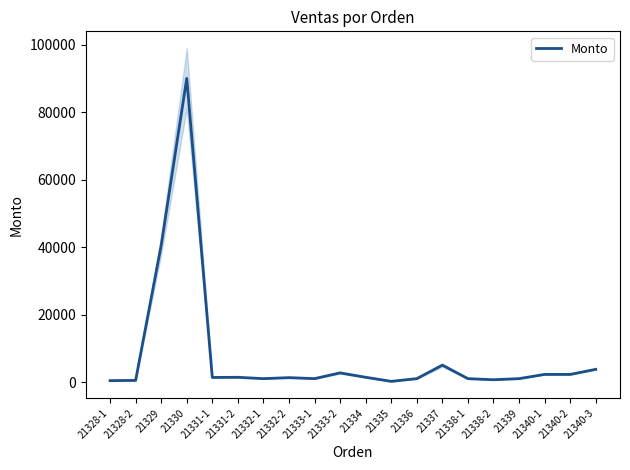

How many lines are shown in the chart?

1